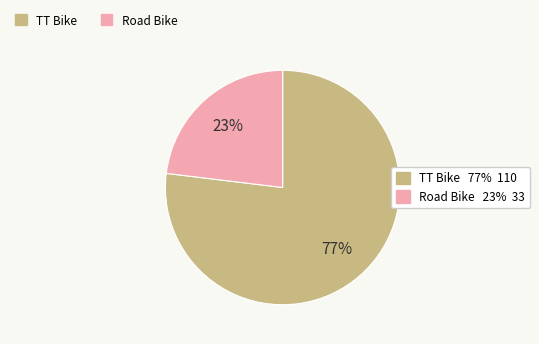

To the nearest percent, what is the average slice percentage?

50%